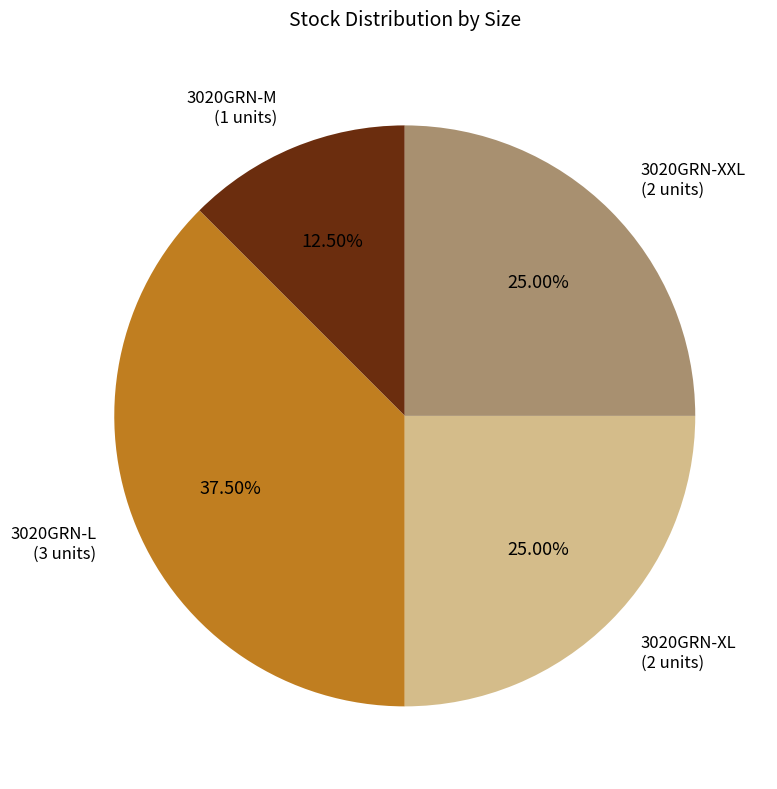

What is the smallest slice in the pie chart?

3020GRN-M (1 units)